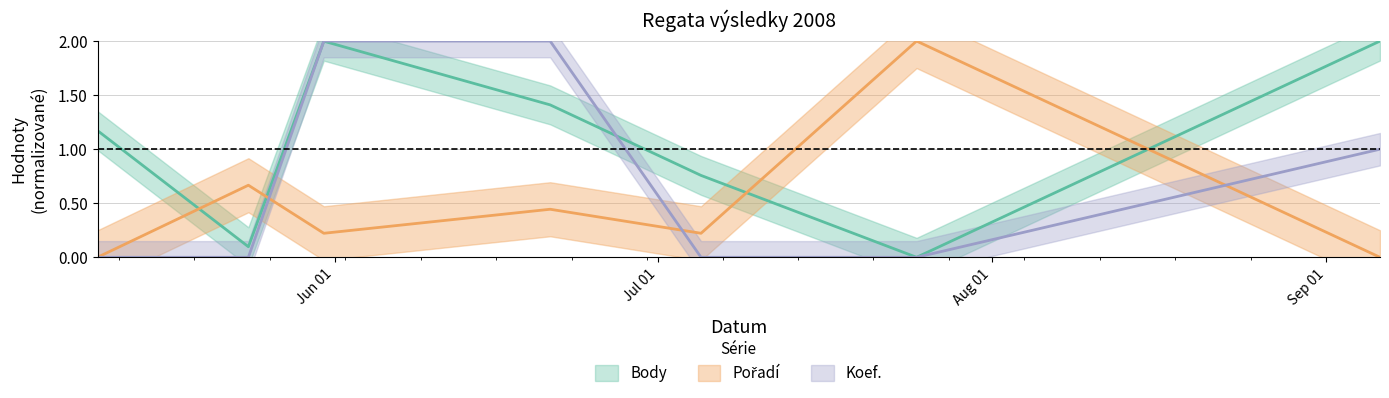

Rank the series by their maximum value, from highest to lowest.

Body, Pořadí, Koef.